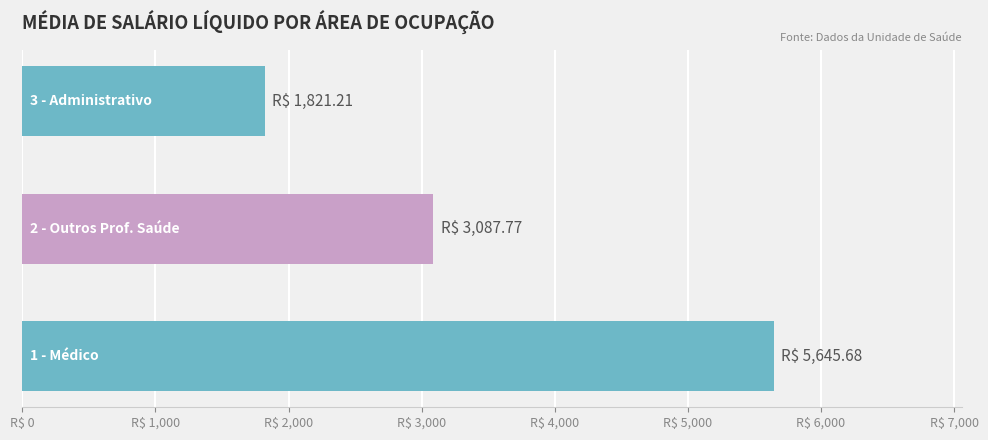

What is the greatest value displayed?

5645.7